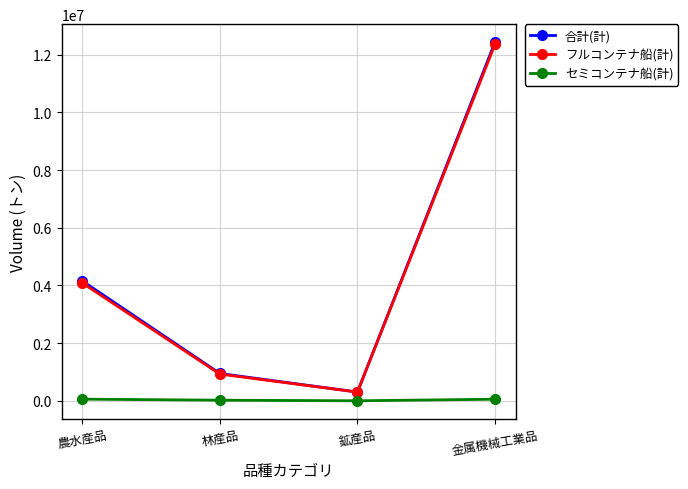

What is the label of the 1st point from the right?

金属機械工業品